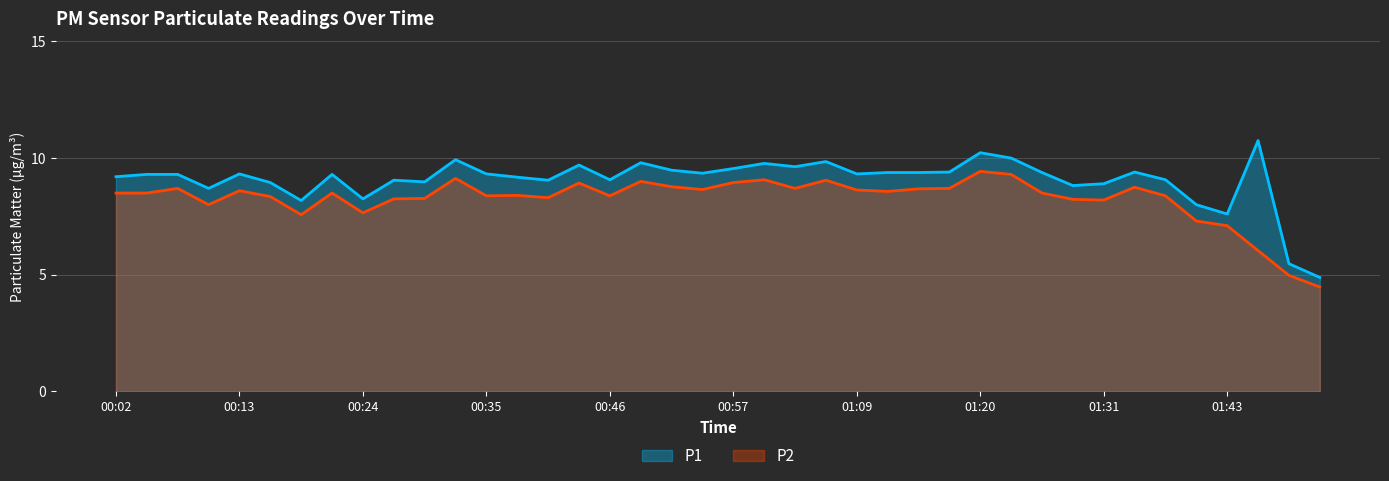

What is the label of the 29th point from the left?

01:20